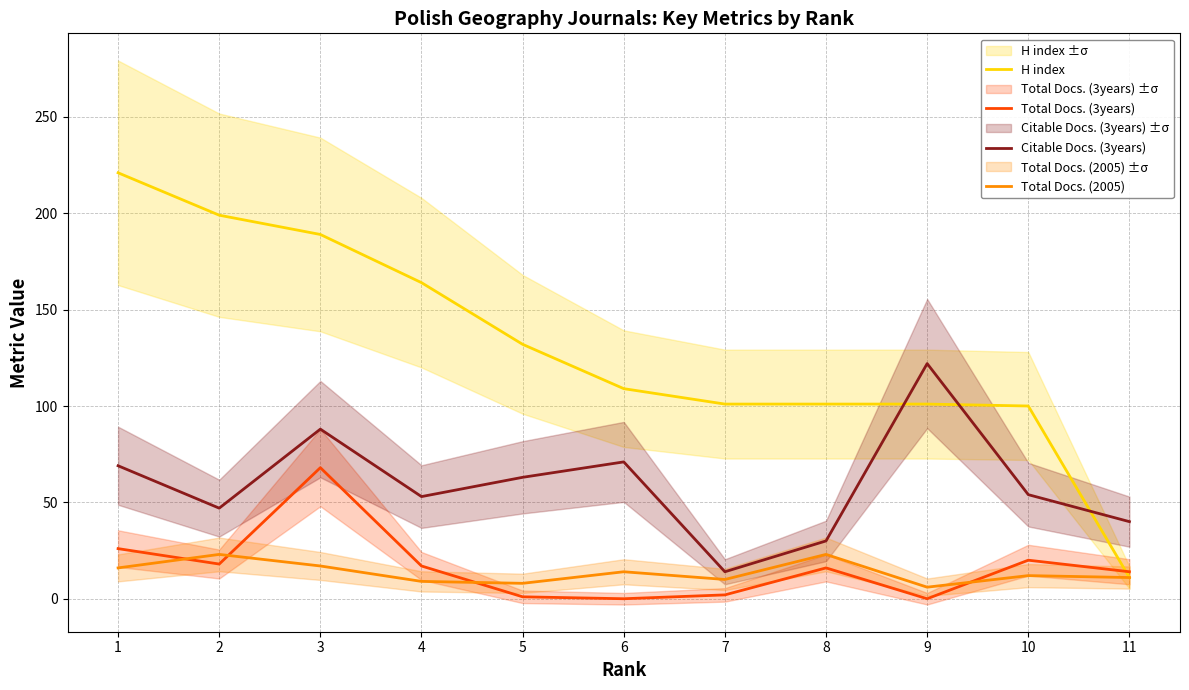

What is the sum of all Citable Docs. (3years) values?

651